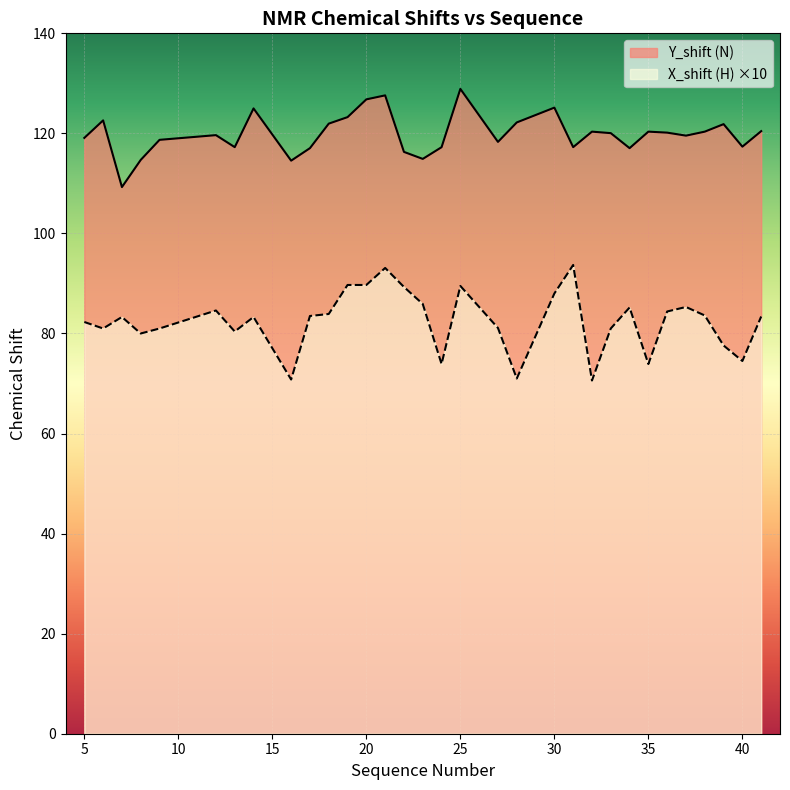

Between 19 and 37, which is larger?

19